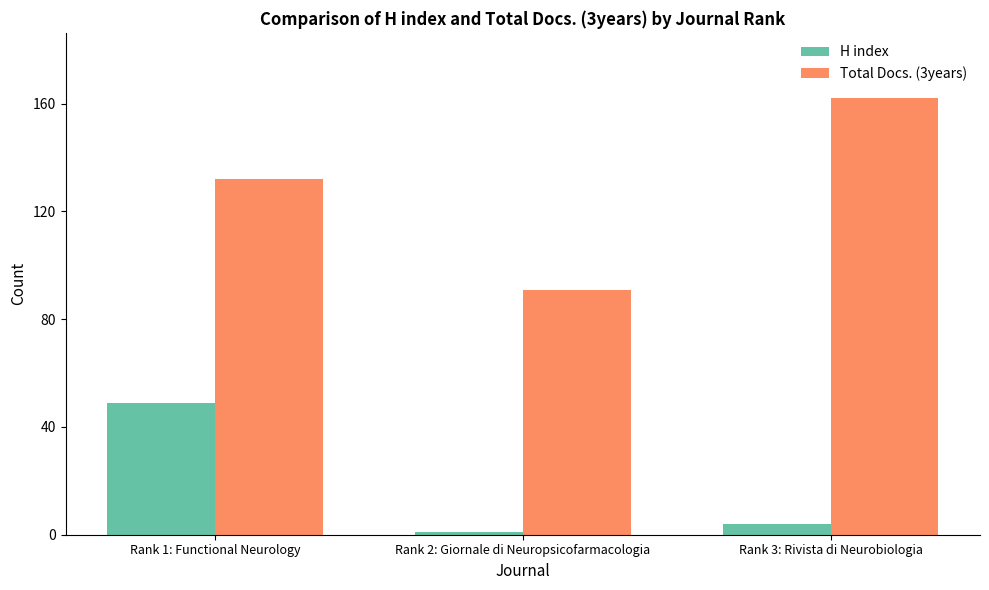

Rank the series by their average value, from highest to lowest.

Total Docs. (3years), H index